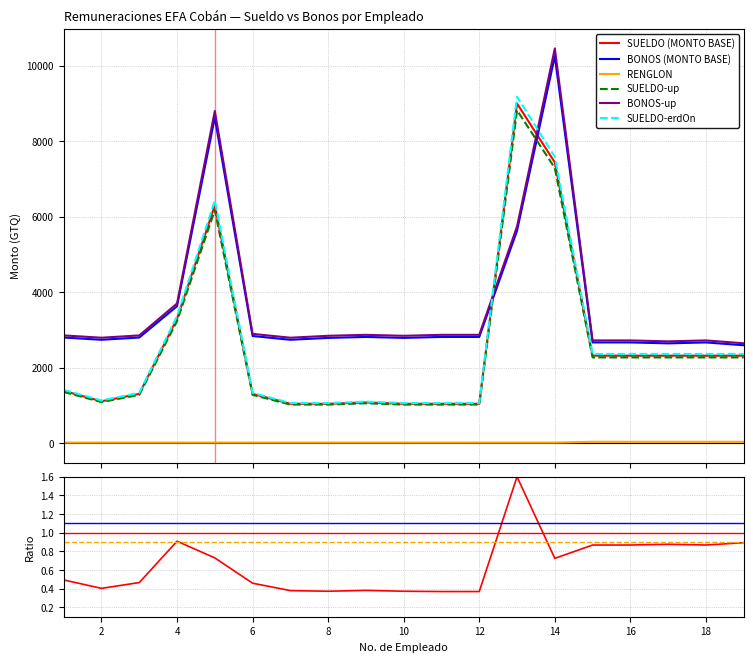

Where is the first local minimum for BONOS (MONTO BASE)?

2